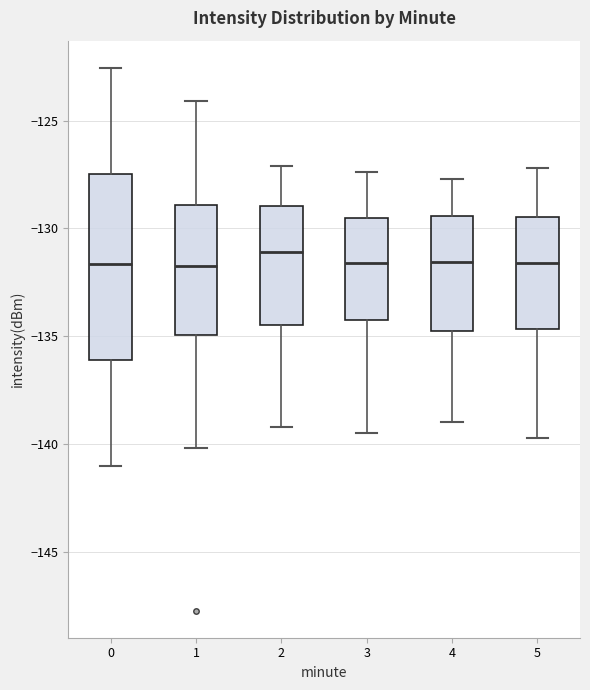

Reading left to right, transcribe this box plot: for each box, give where its median line is, the range the box spans, and where its two whiskers end, as read against the y-axis. The values are not printed on the chart, so give them approximately, as read against the axis.

0: median -131.5, box -136.0 to -127.5, whiskers -141.0 to -122.5
1: median -131.5, box -135.0 to -129.0, whiskers -140.0 to -124.0
2: median -131.0, box -134.5 to -129.0, whiskers -139.0 to -127.0
3: median -131.5, box -134.0 to -129.5, whiskers -139.5 to -127.5
4: median -131.5, box -135.0 to -129.5, whiskers -139.0 to -127.5
5: median -131.5, box -134.5 to -129.5, whiskers -139.5 to -127.0